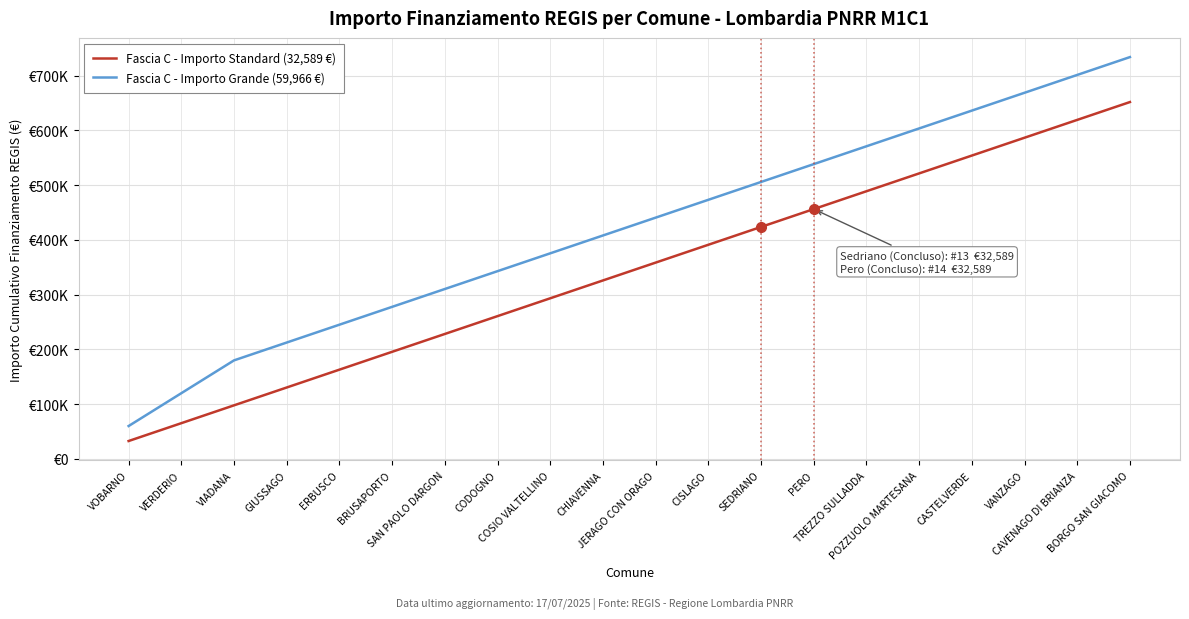

Does the chart display data point markers on the line(s)?

No